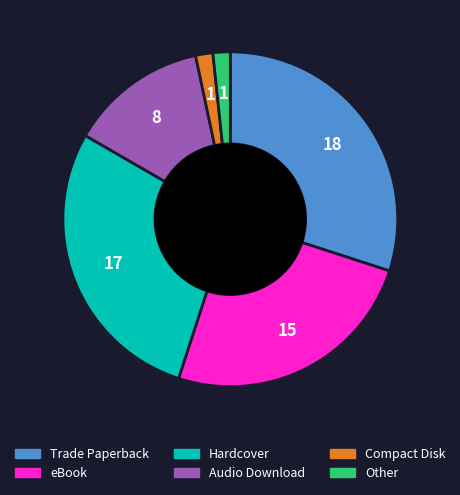

What is the largest slice in the pie chart?

Trade Paperback